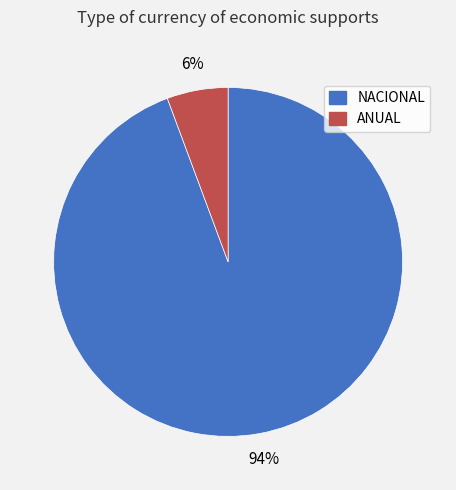

What percentage is the NACIONAL slice, to the nearest percent?

94%